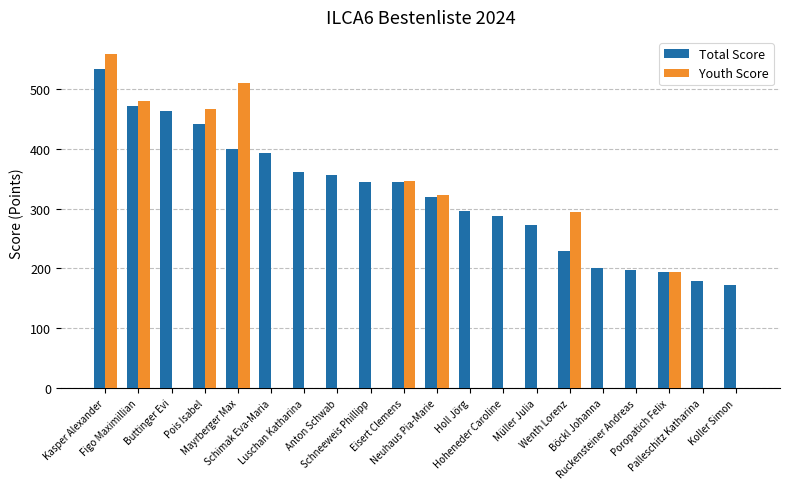

What is the sum of all Total Score values?

6456.8